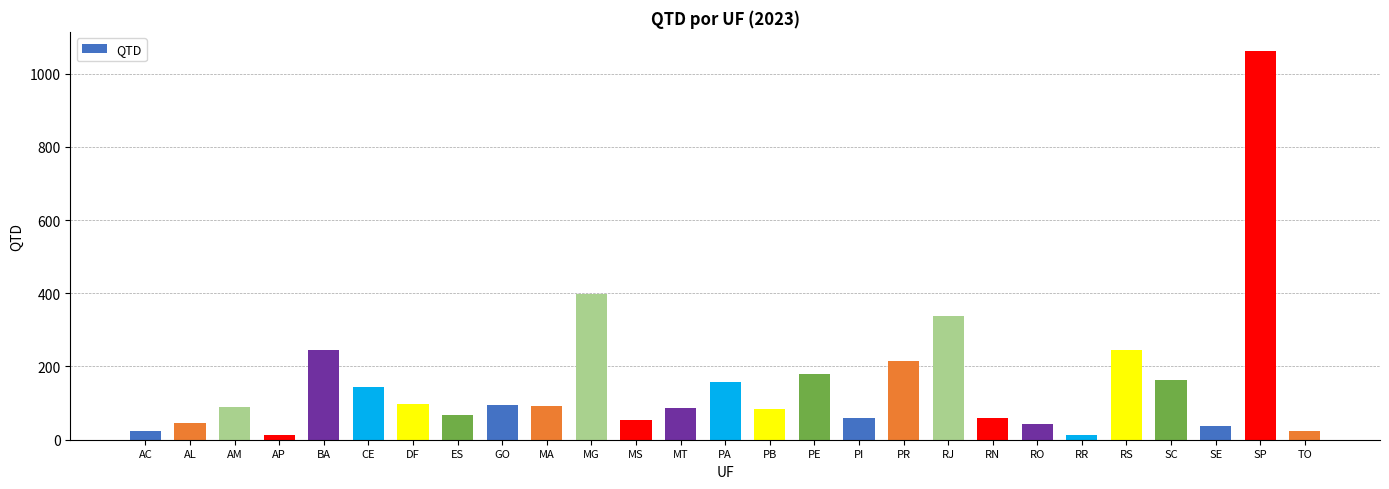

What is the difference between the second highest and minimum values?

385